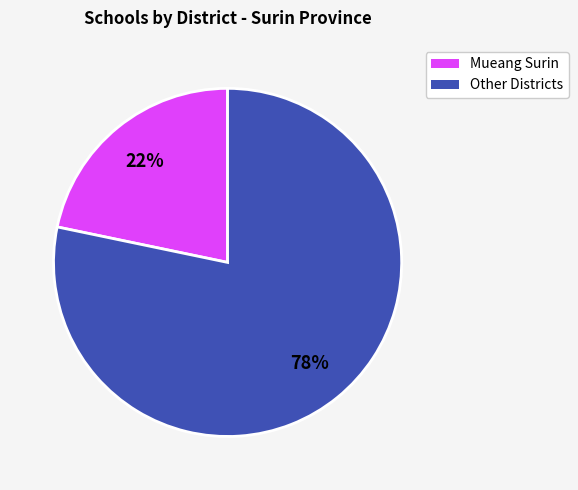

Is there any slice that represents more than half of the pie?

Yes